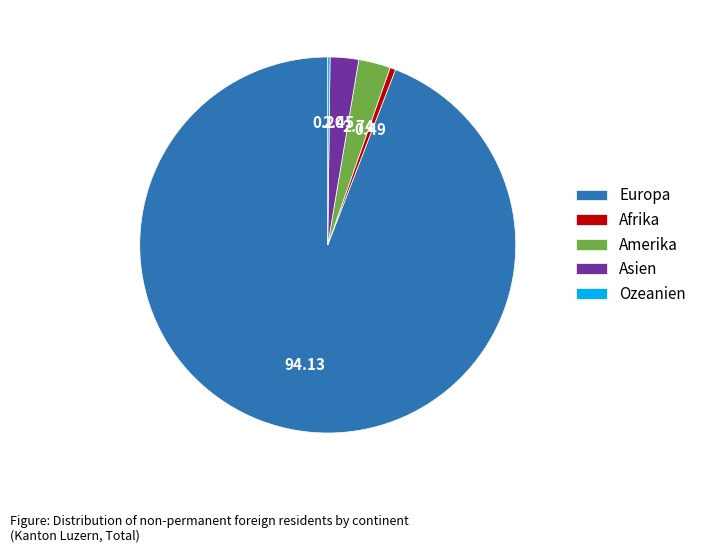

What is the largest slice in the pie chart?

Europa